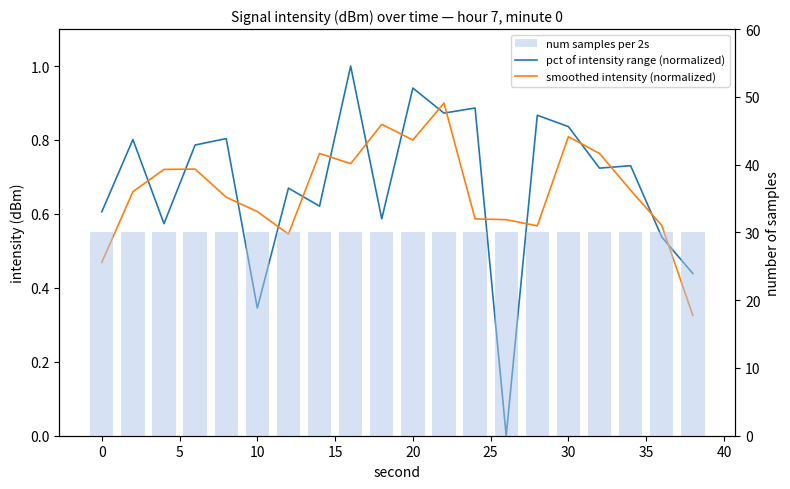

Which has a higher value, 0 or 15?

15